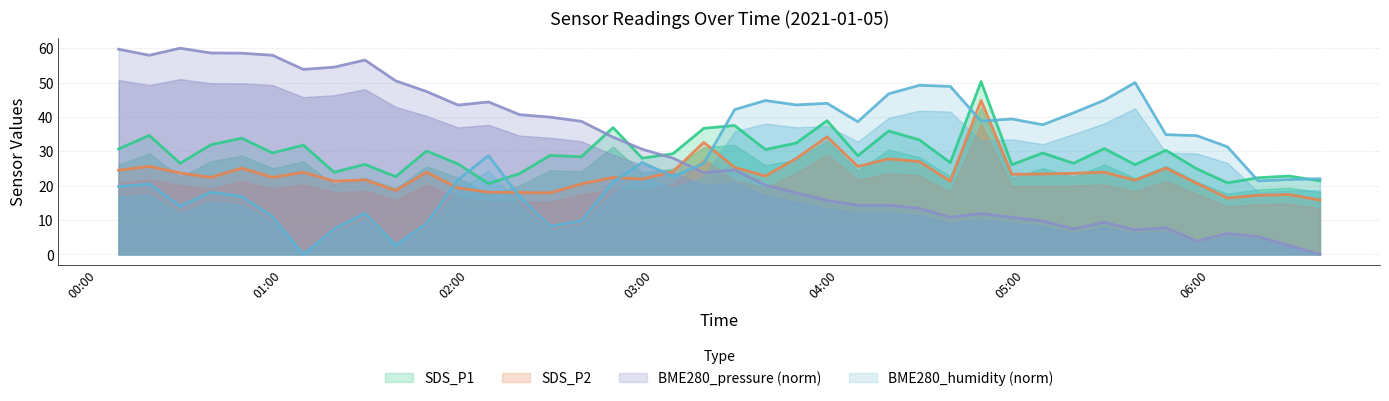

True or false: SDS_P2 has more than 1 points higher than both neighbors.

True